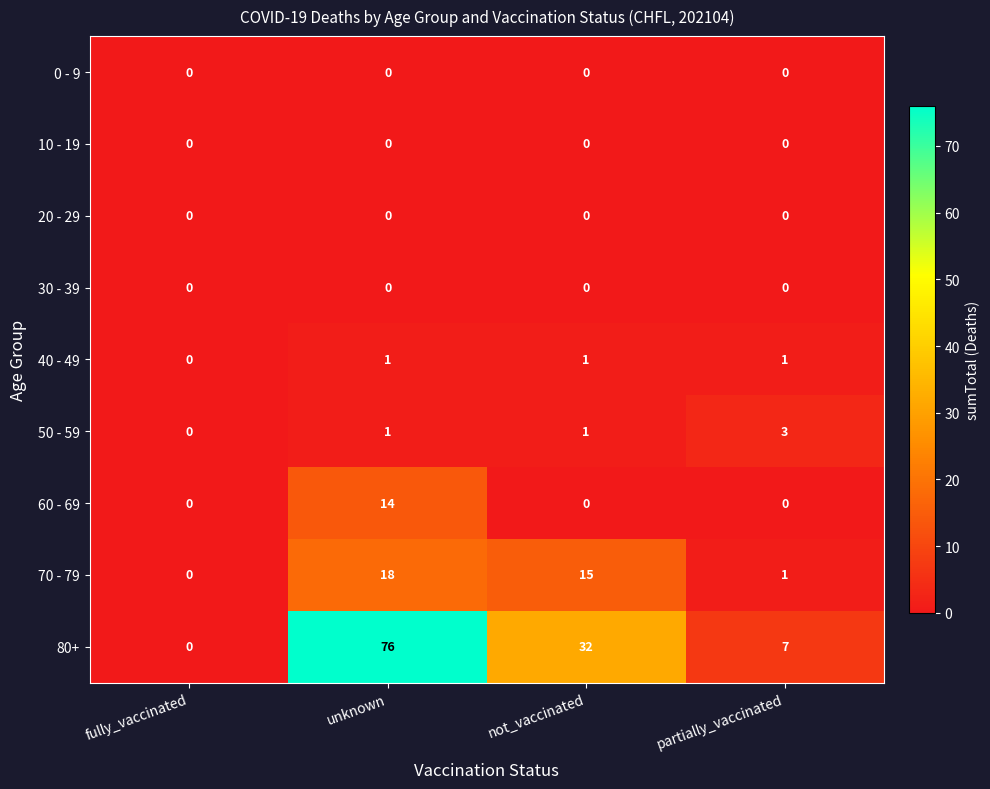

At which label does 70 - 79 first exceed 15?

unknown